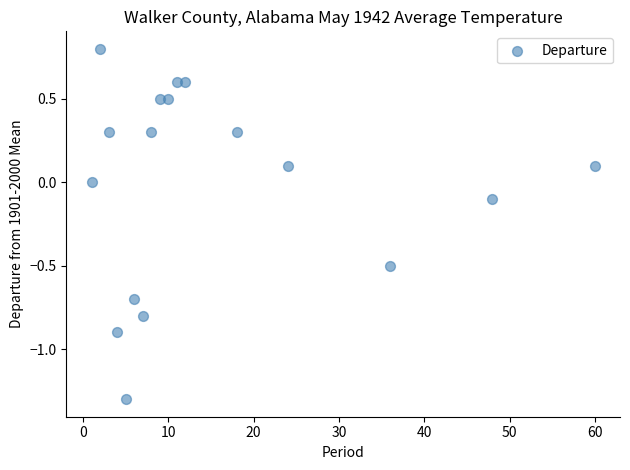

What is the range of X values (max minus min)?

59.0